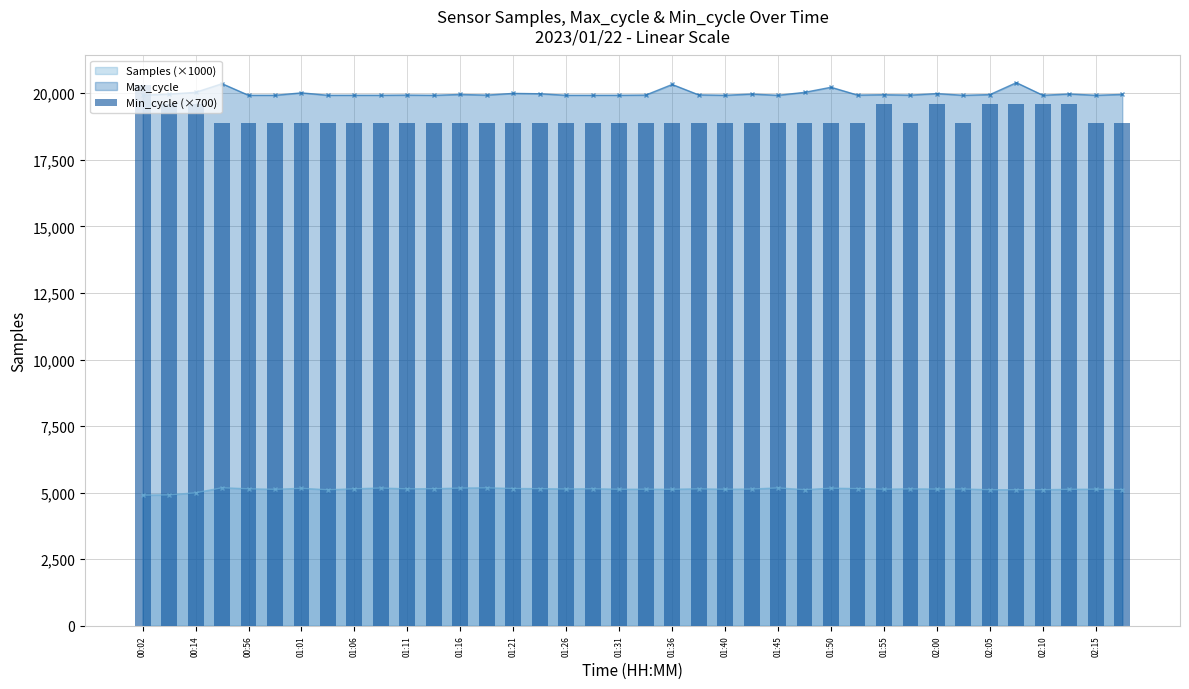

What is the sum of all values?

725200